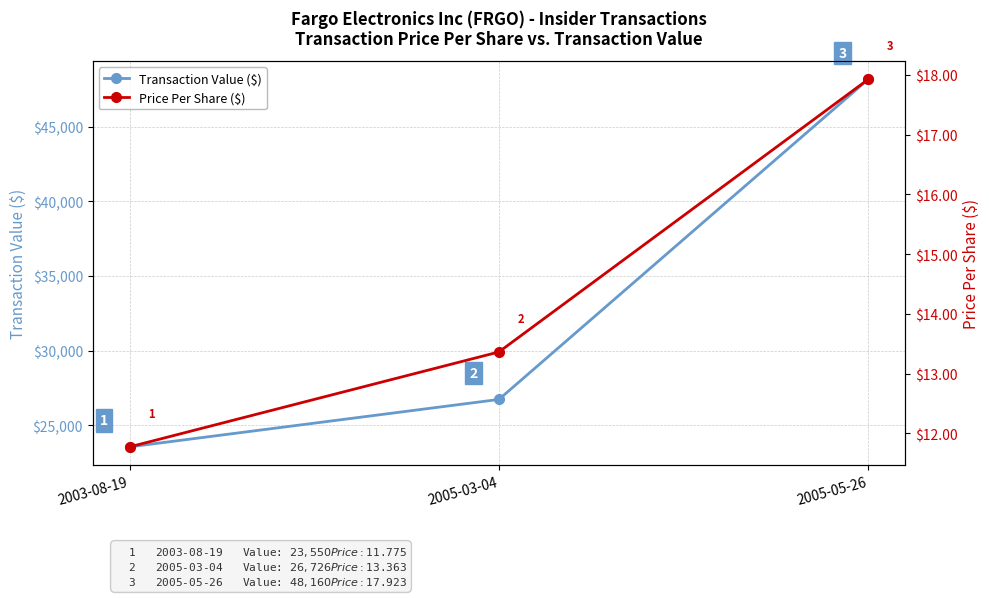

Reading left to right, what are all the values shown in this chart?

Transaction Value ($): 2003-08-19=23550.0	2005-03-04=26726.0	2005-05-26=48160.0
Price Per Share ($): 2003-08-19=11.8	2005-03-04=13.4	2005-05-26=17.9